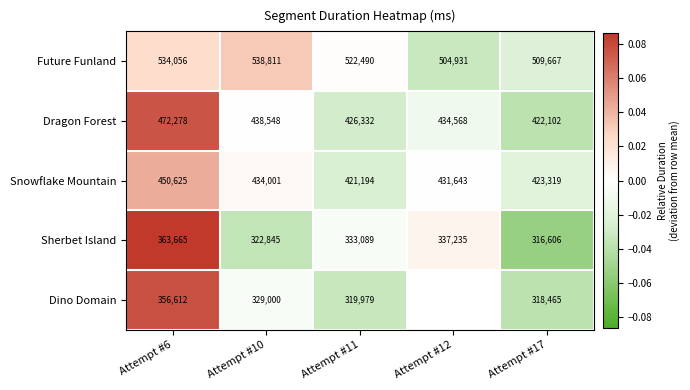

Rank the series at Attempt #6 from lowest to highest value.

Dino Domain, Sherbet Island, Snowflake Mountain, Dragon Forest, Future Funland